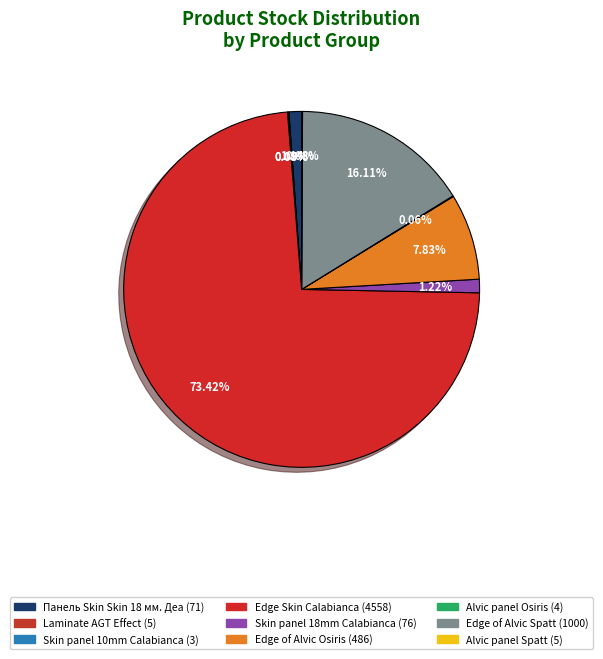

What is the smallest slice in the pie chart?

Skin panel 10 mm. Calabianca